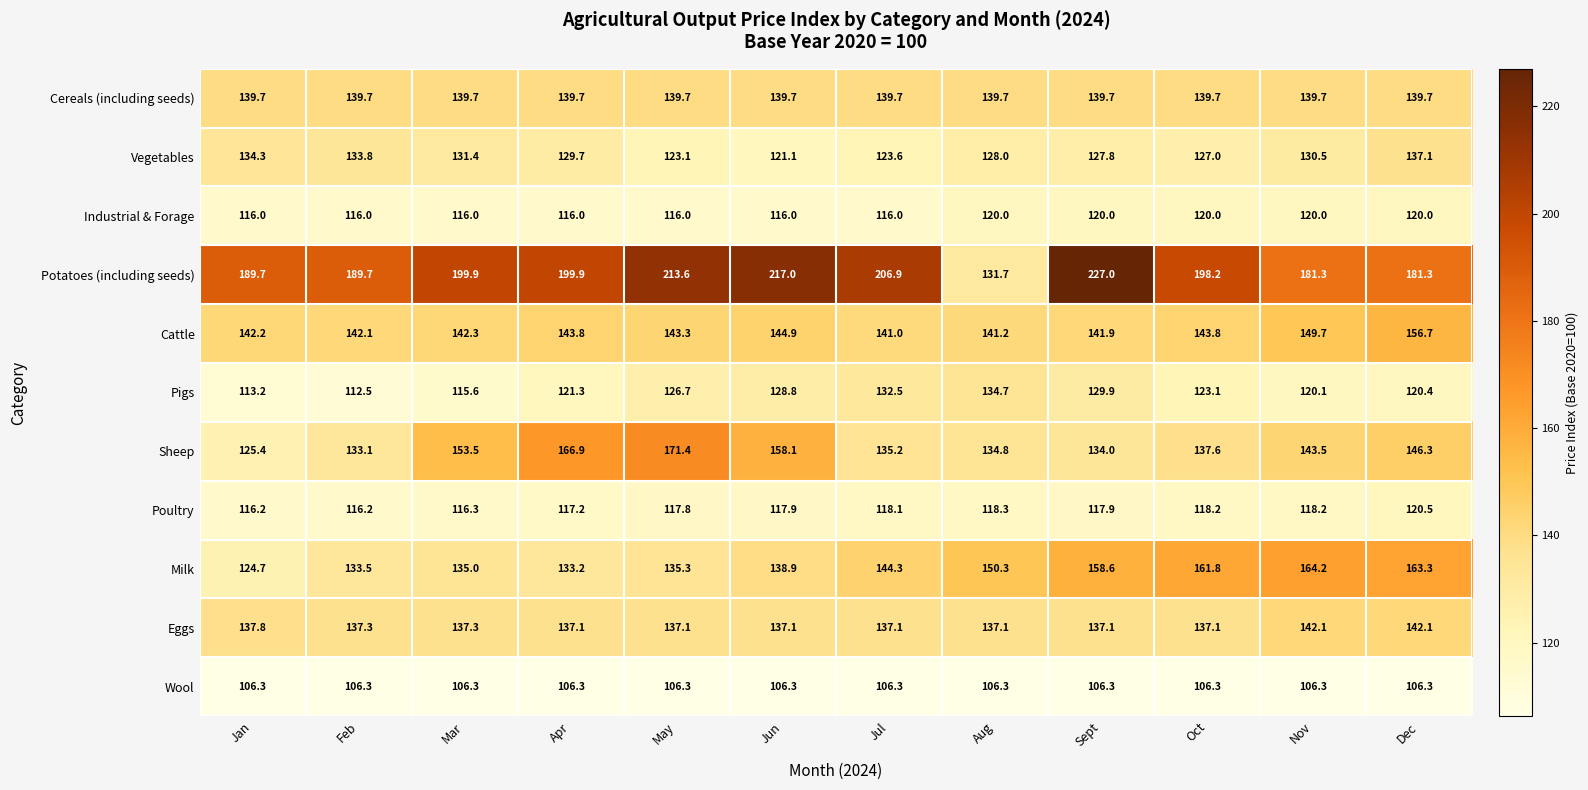

Rank the series at Jul from highest to lowest value.

Potatoes (including seeds), Milk, Cattle, Cereals (including seeds), Eggs, Sheep, Pigs, Vegetables, Poultry, Industrial & Forage, Wool